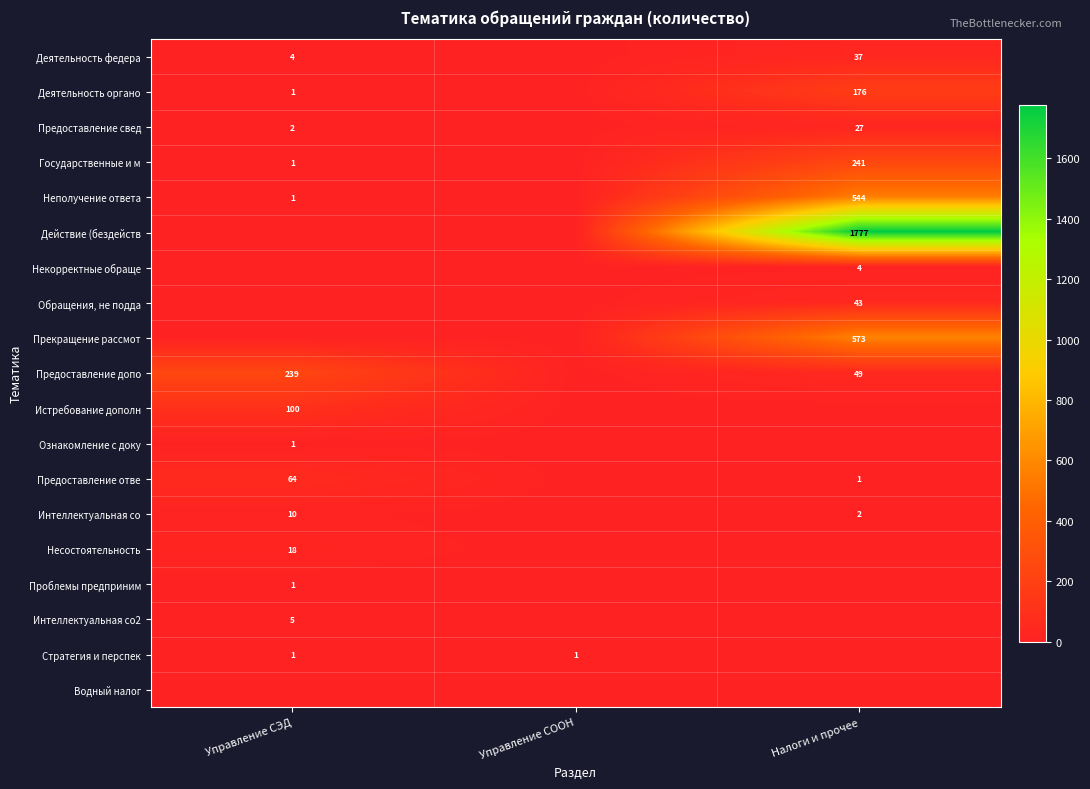

Which series has the largest range (max minus min)?

Действие (бездейств